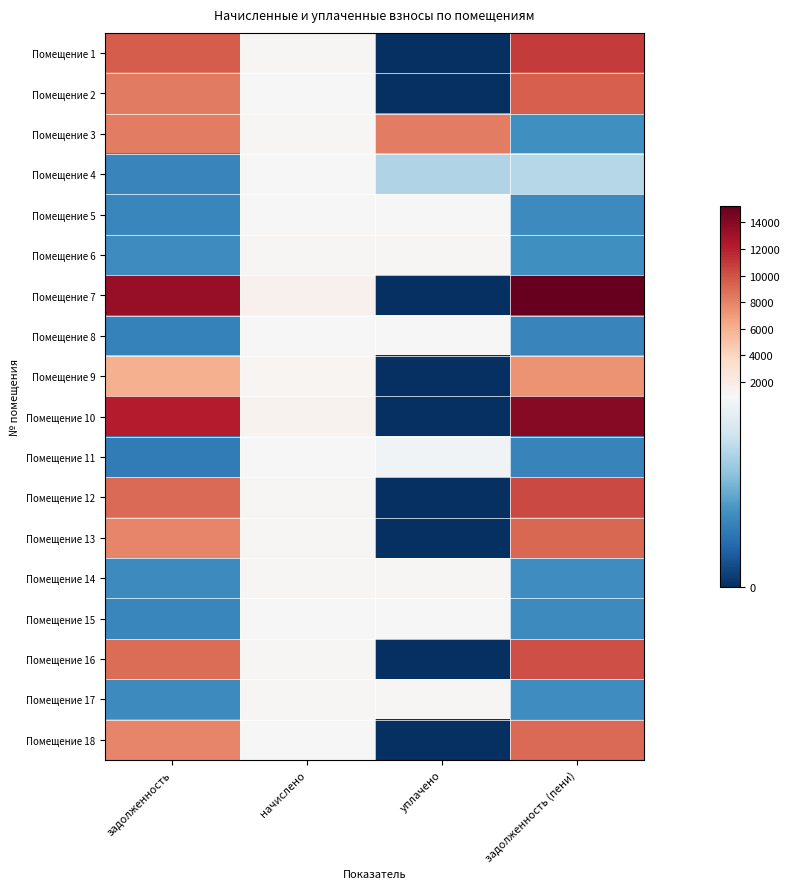

Reading right to left, list all the values displayed in this chart.

Помещение 1: задолженность (пени)=10956.2	уплачено=0.0	начислено=1077.8	задолженность=9619.7
Помещение 2: задолженность (пени)=9500.2	уплачено=0.0	начислено=967.7	задолженность=8309.1
Помещение 3: задолженность (пени)=344.2	уплачено=8235.0	начислено=1032.5	задолженность=8191.2
Помещение 4: задолженность (пени)=635.0	уплачено=621.8	начислено=952.6	задолженность=304.3
Помещение 5: задолженность (пени)=325.4	уплачено=962.8	начислено=976.3	задолженность=311.9
Помещение 6: задолженность (пени)=340.6	уплачено=1007.5	начислено=1021.7	задолженность=326.4
Помещение 7: задолженность (пени)=15237.7	уплачено=0.0	начислено=1499.0	задолженность=13378.9
Помещение 8: задолженность (пени)=300.2	уплачено=888.2	начислено=900.7	задолженность=287.7
Помещение 9: задолженность (пени)=7380.2	уплачено=0.0	начислено=1190.2	задолженность=6028.7
Помещение 10: задолженность (пени)=13898.4	уплачено=0.0	начислено=1367.3	задолженность=12202.9
Помещение 11: задолженность (пени)=295.9	уплачено=859.0	начислено=887.8	задолженность=267.2
Помещение 12: задолженность (пени)=10327.2	уплачено=0.0	начислено=1051.9	задолженность=9032.5
Помещение 13: задолженность (пени)=9103.2	уплачено=0.0	начислено=1041.1	задолженность=7851.1
Помещение 14: задолженность (пени)=338.4	уплачено=1001.1	начислено=1015.2	задолженность=324.3
Помещение 15: задолженность (пени)=321.8	уплачено=952.1	начислено=965.5	задолженность=308.4
Помещение 16: задолженность (пени)=10186.8	уплачено=0.0	начислено=1075.7	задолженность=8872.6
Помещение 17: задолженность (пени)=339.1	уплачено=1003.2	начислено=1017.4	задолженность=325.0
Помещение 18: задолженность (пени)=9061.7	уплачено=0.0	начислено=956.9	задолженность=7892.7